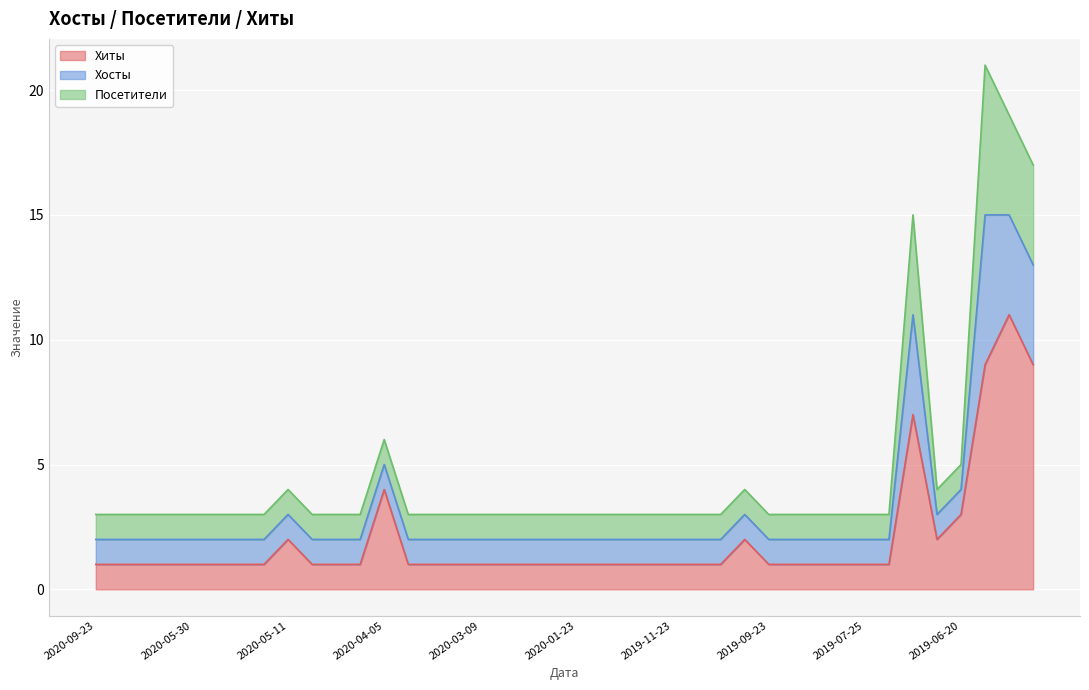

True or false: Посетители and Хосты intersect in this chart.

False